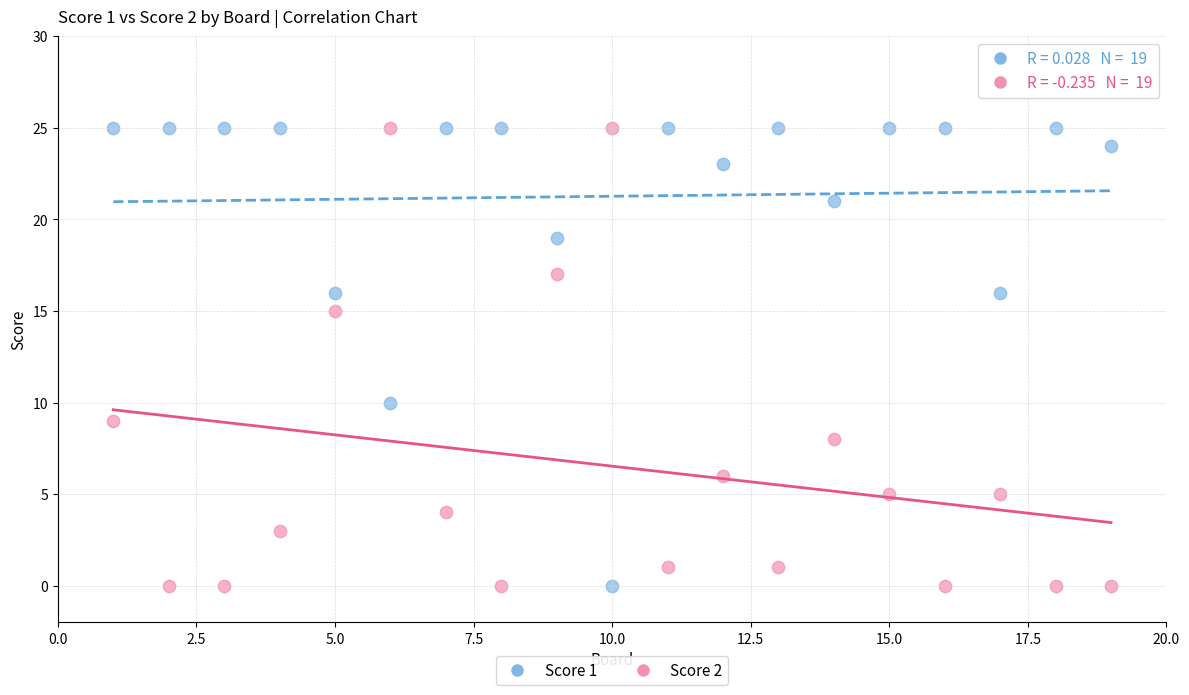

Across all data points, what is the range of Y values (max minus min)?

25